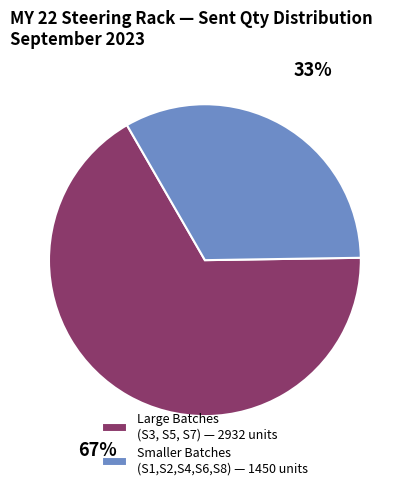

To the nearest percent, what portion does Large Batches (S3, S5, S7) — 2932 units represent?

67%